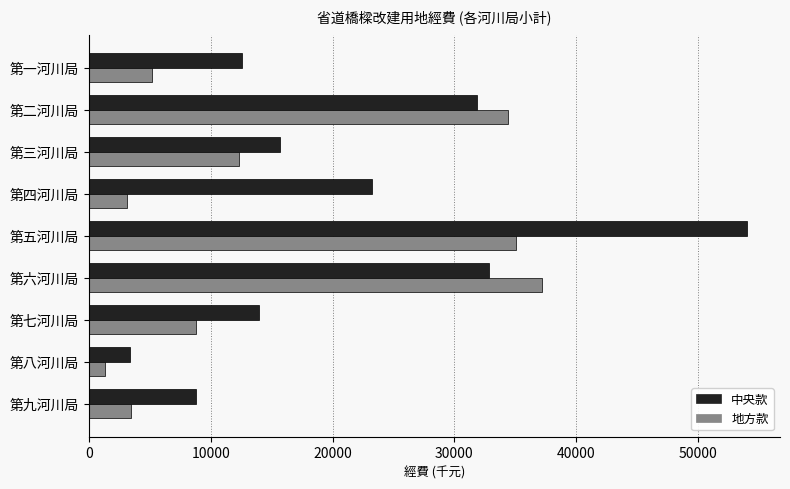

The 地方款 series shows 12310 at 第三河川局. True or false?

True